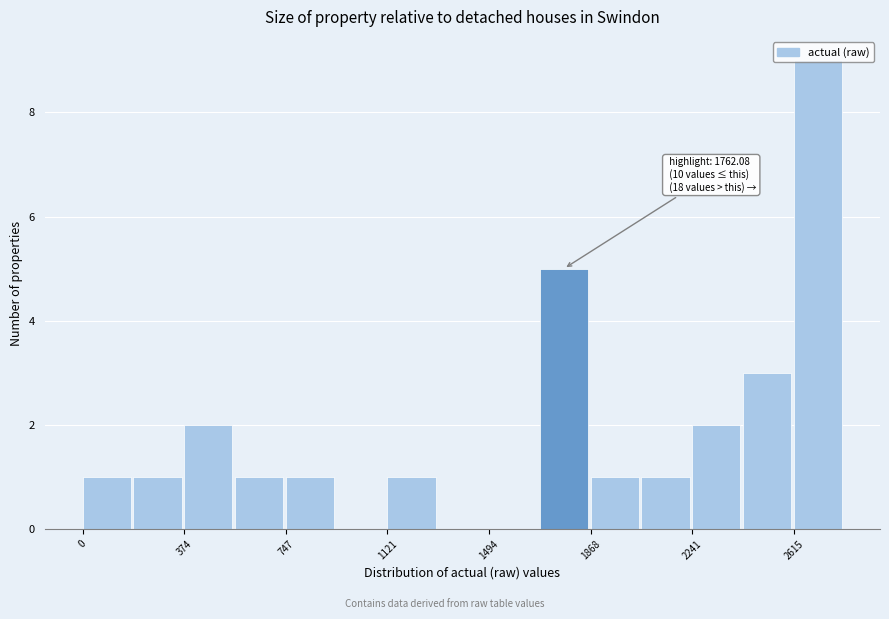

Read against the x-axis, roughly where is the centre of the tallest bar?

2700